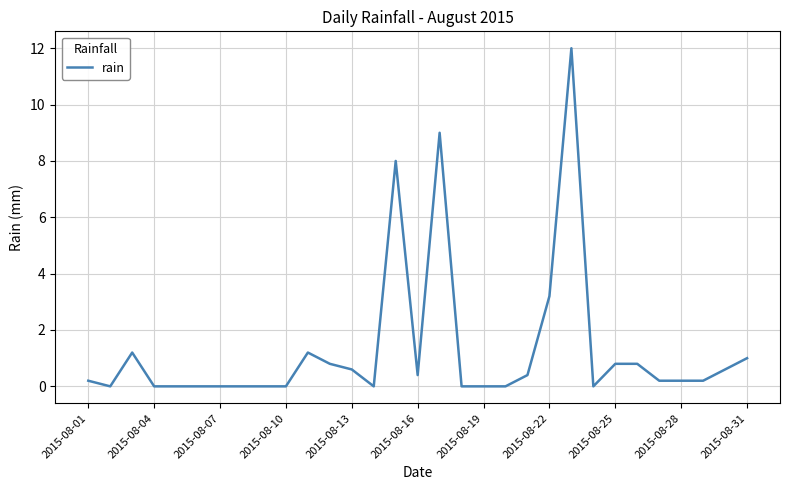

Is this an area chart (filled region under the line)?

No